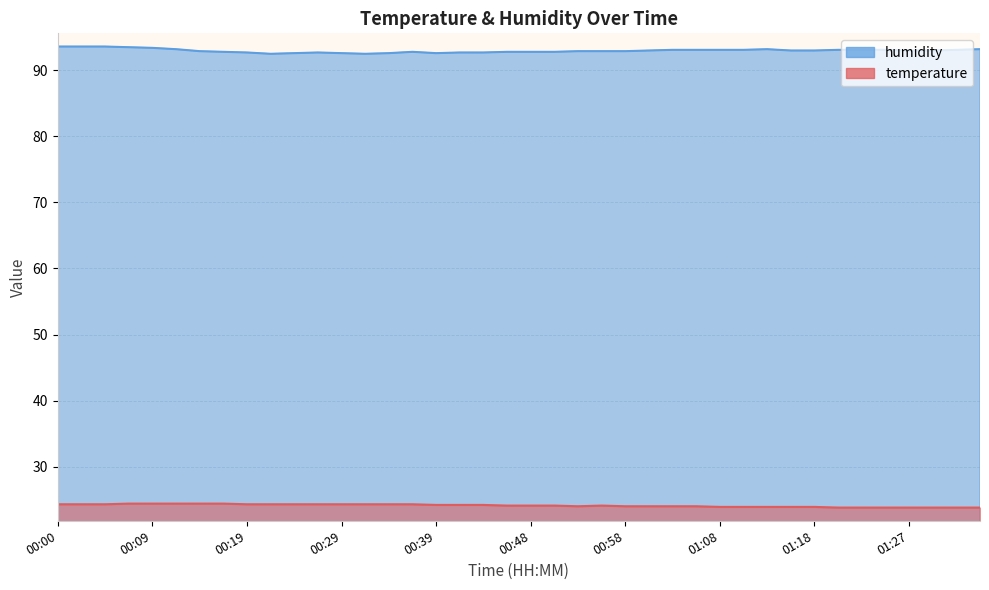

At which label is temperature closest to 24?

00:53